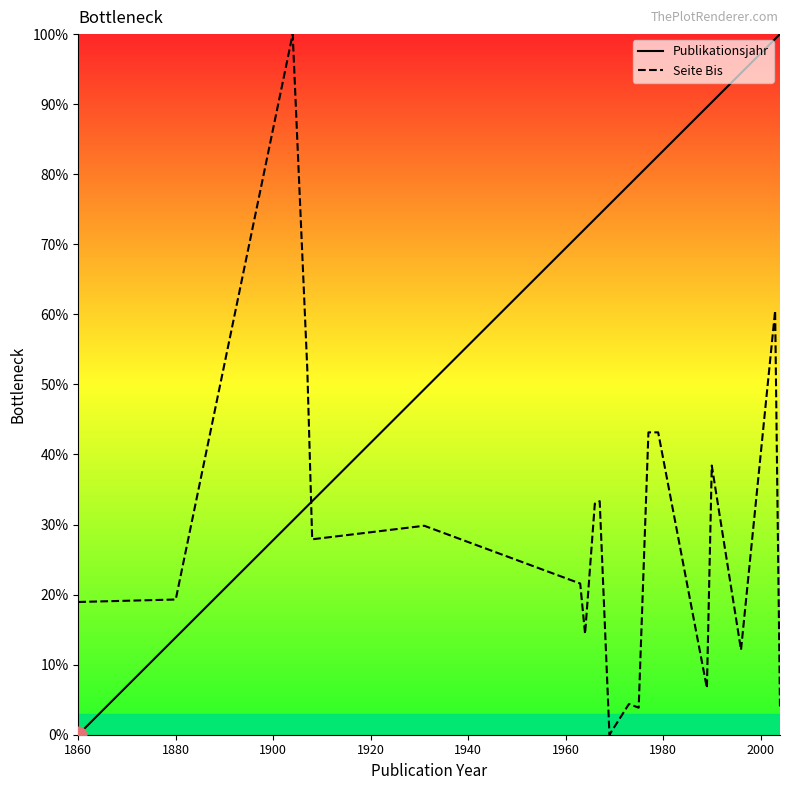

List the series in order of their peak value, highest first.

Publikationsjahr, Seite Bis